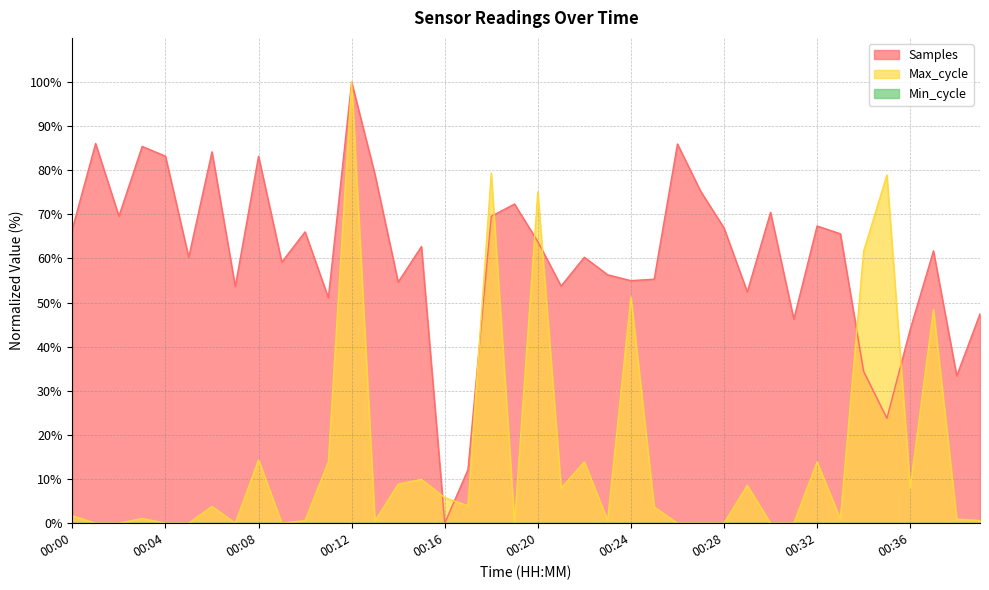

How many intersections are there between Max_cycle and Samples?

8